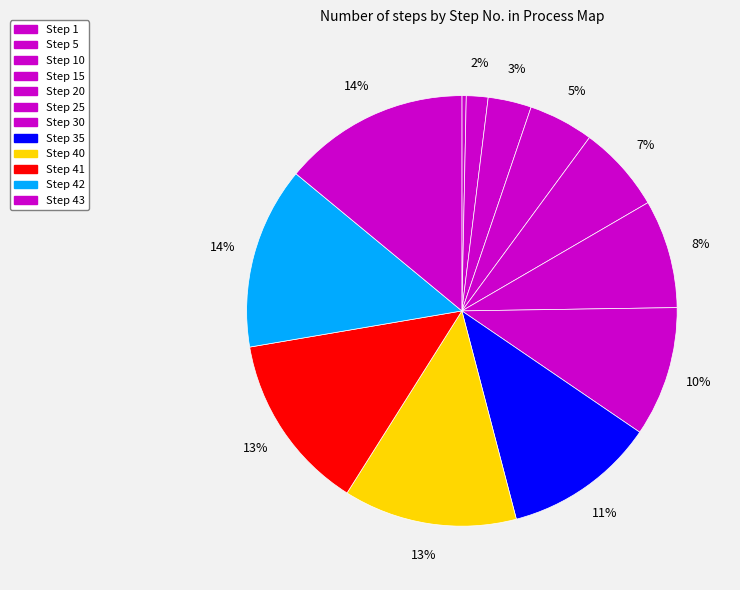

How many segments does this pie chart have?

12